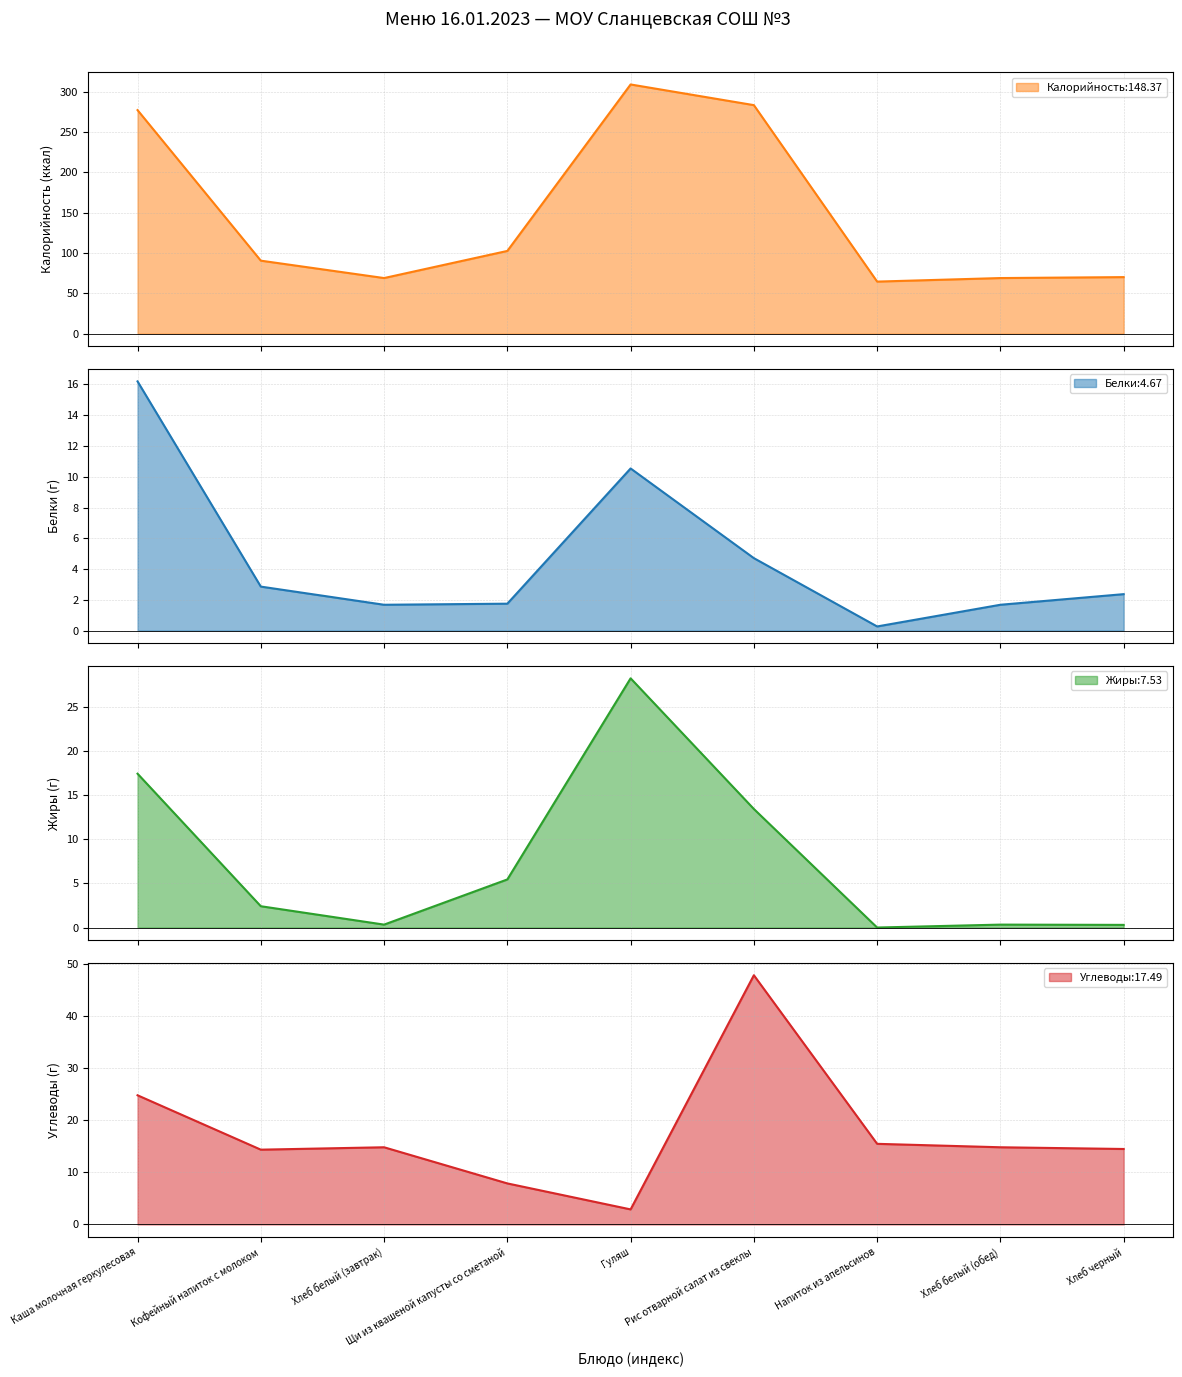

Which category has the highest value across all series?

Гуляш